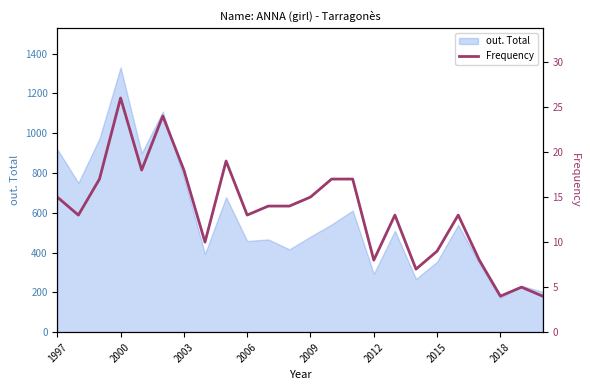

Where does the data first go above 14?

1997